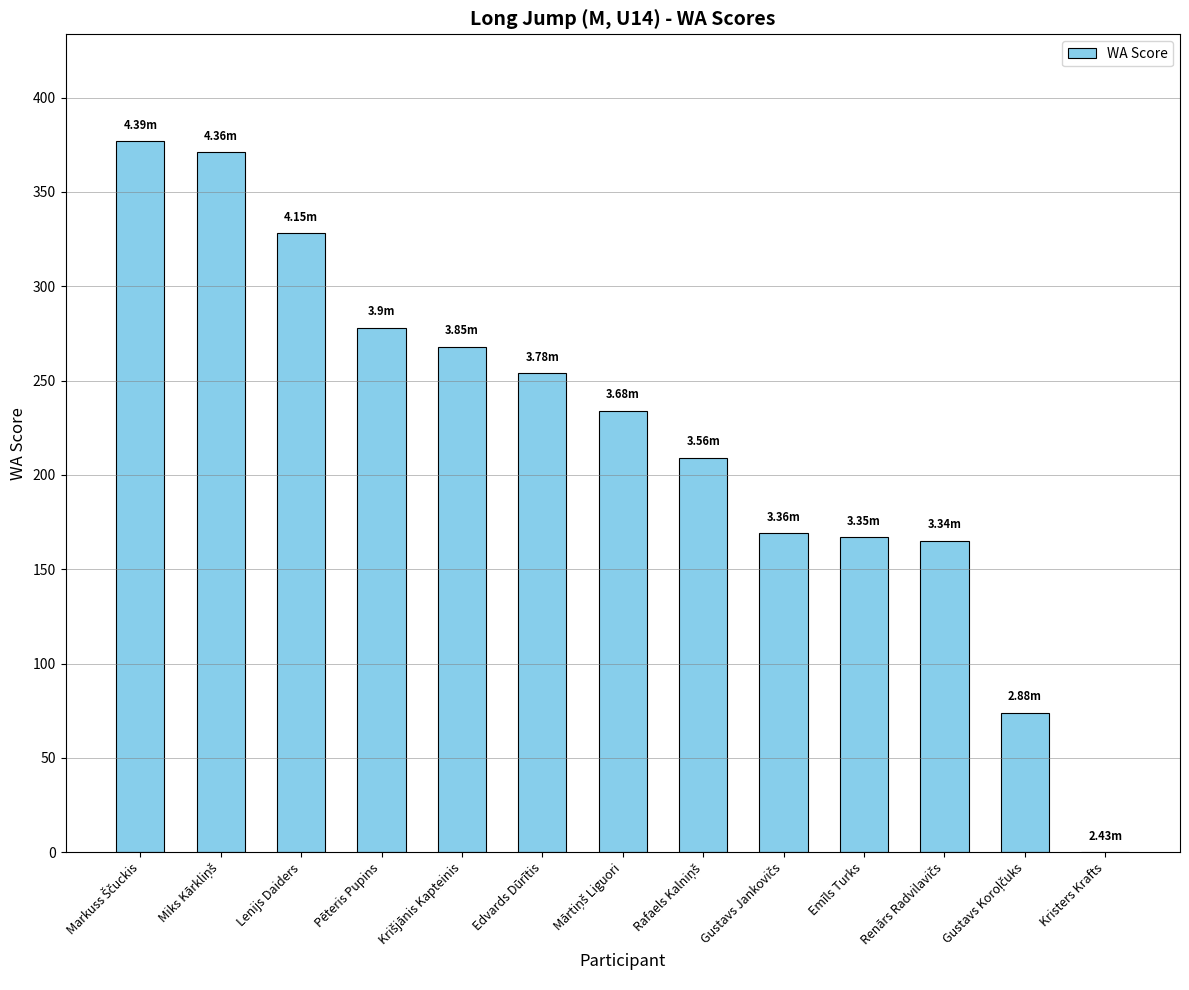

What is the ratio of the value at Emīls Turks to the value at Lenijs Daiders?

0.5